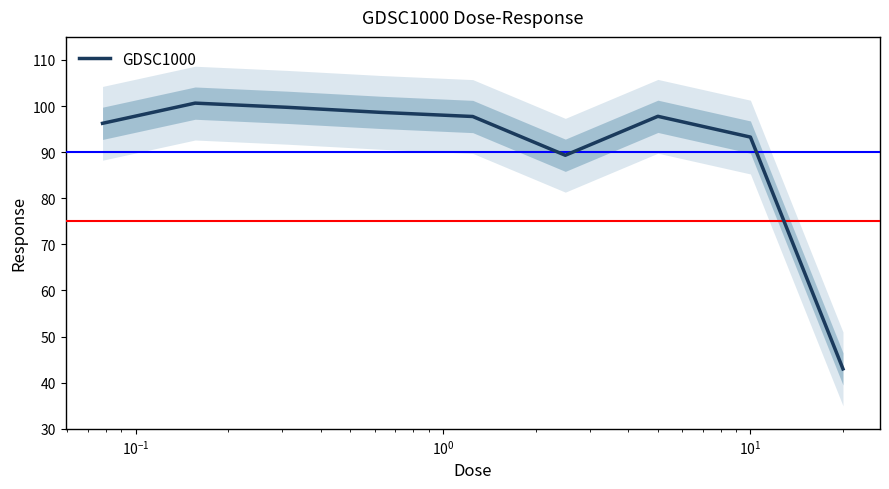

What is the lowest value of the GDSC1000 series?

43.0